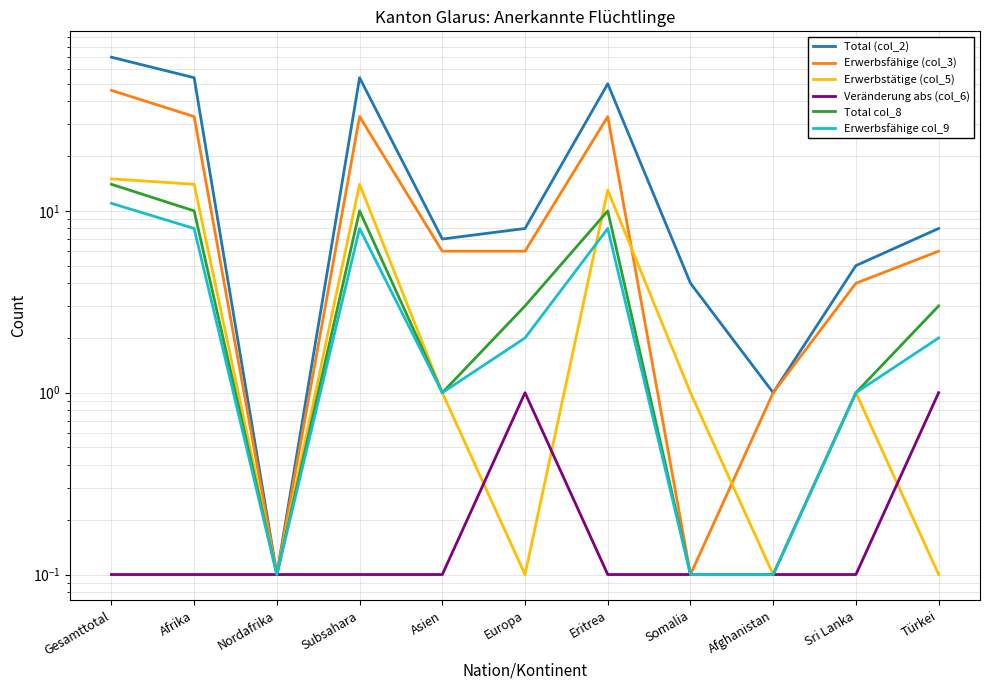

Which category has the lowest value across all series?

Nordafrika